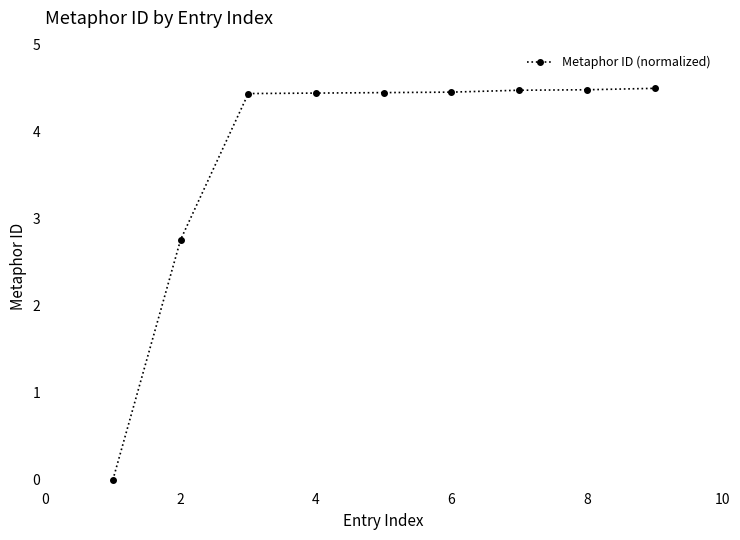

What is the value of the 4th point from the left?

4.4